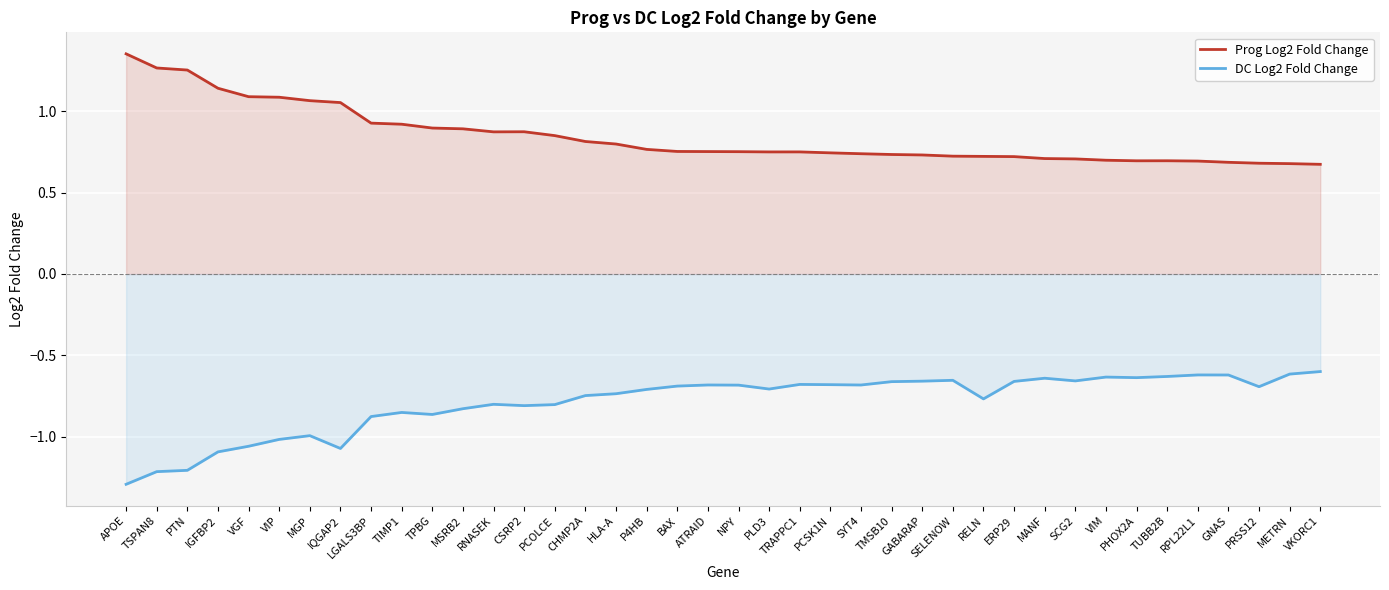

List the series in order of their overall mean, lowest first.

DC Log2 Fold Change, Prog Log2 Fold Change